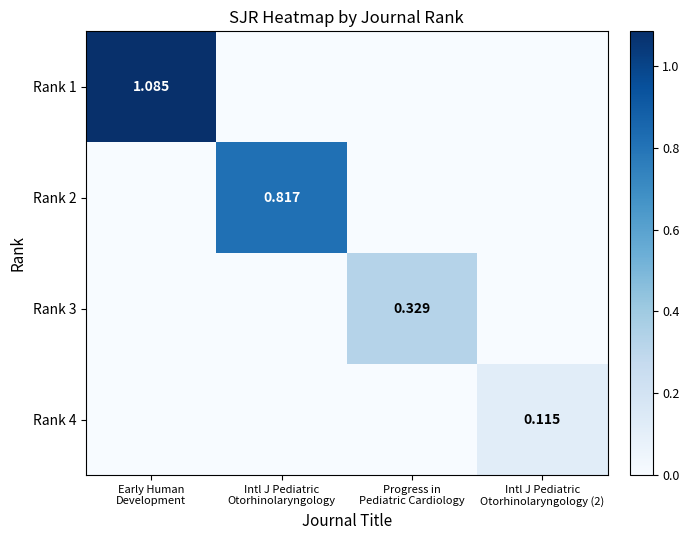

Which series changed the most between Early Human Development and Intl J Pediatric Otorhinolaryngology (2)?

Rank 1